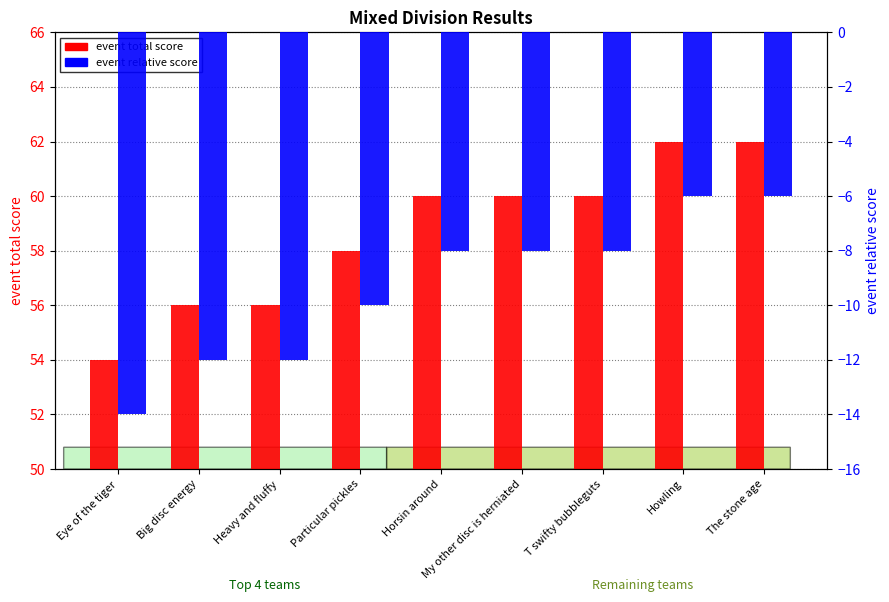

How many data points in event relative score are above -8?

2